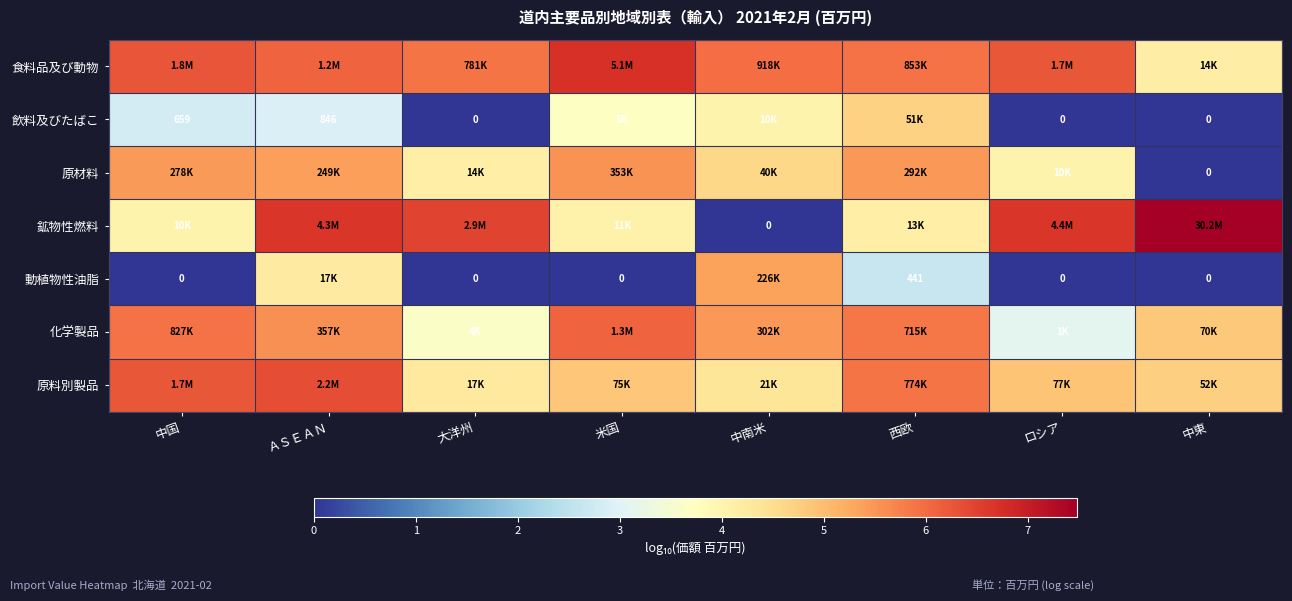

What is the difference between the second highest and second lowest values in the 原料別製品 series?

1.9